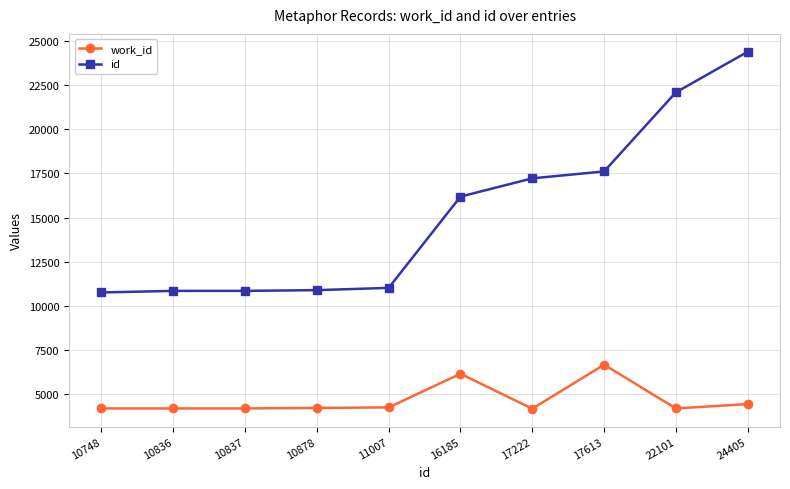

Rank the series by their average value, from highest to lowest.

id, work_id